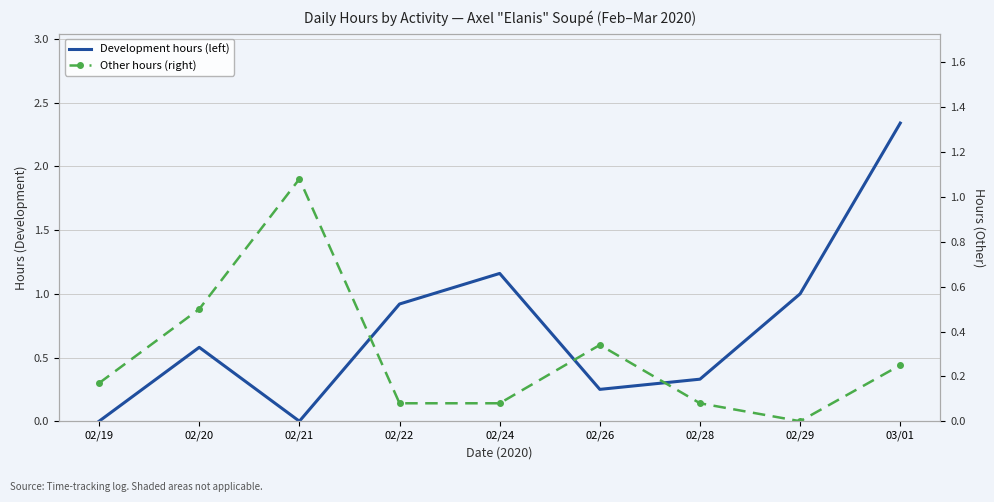

What is the total value across all series at 02/21?

1.1